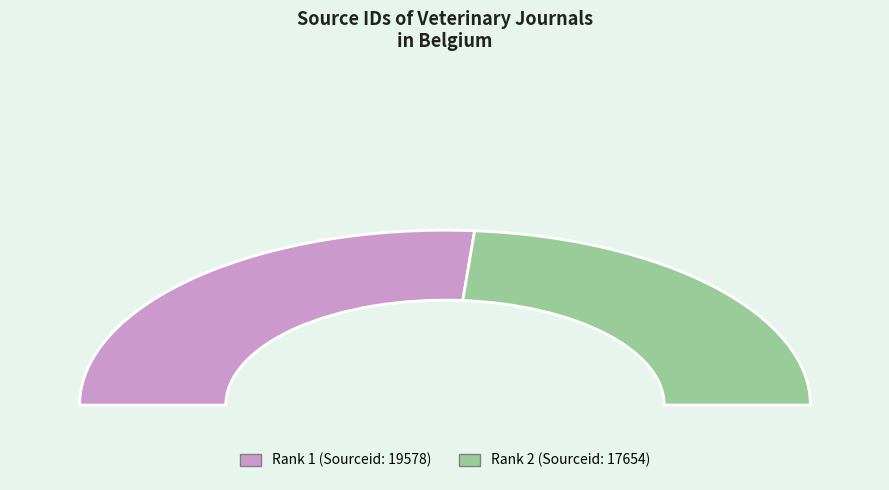

Is it true that Annales de Medecine Veterinaire is 34% of the pie?

False